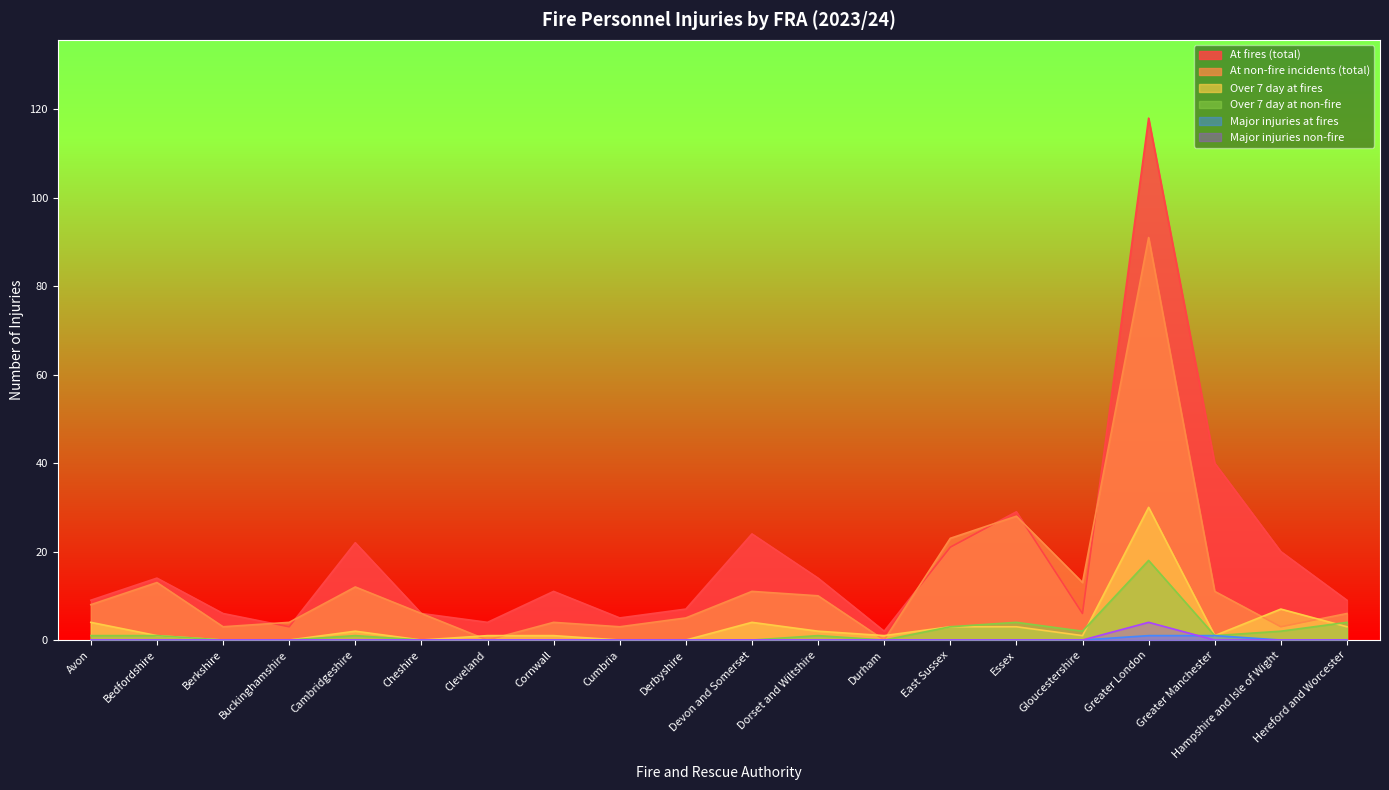

Between which two adjacent categories do At non-fire incidents (total) and Over 7 day at fires first intersect?

Cheshire and Cleveland